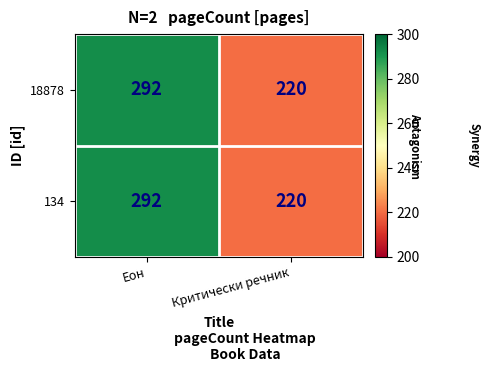

Is the value of 134 at Критически речник greater than the value of 18878 at Еон?

No